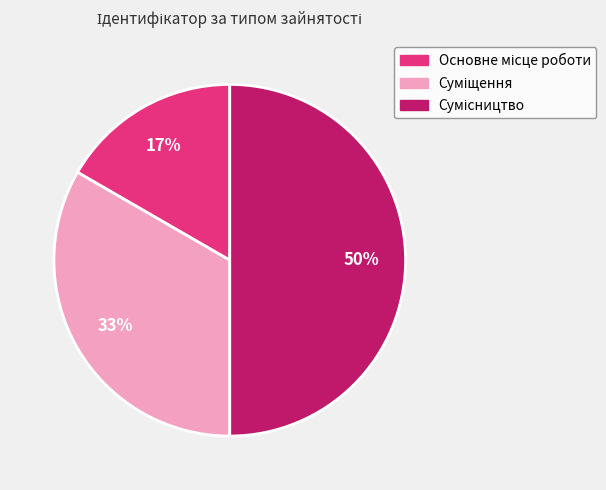

To the nearest percent, what is the difference between the largest and smallest slice percentages?

33%